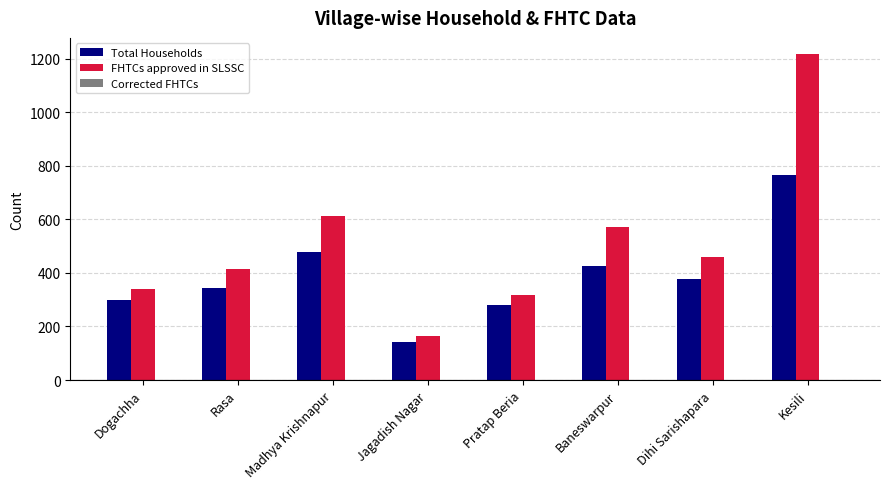

List the series in order of their overall mean, highest first.

FHTCs approved in SLSSC, Total Households